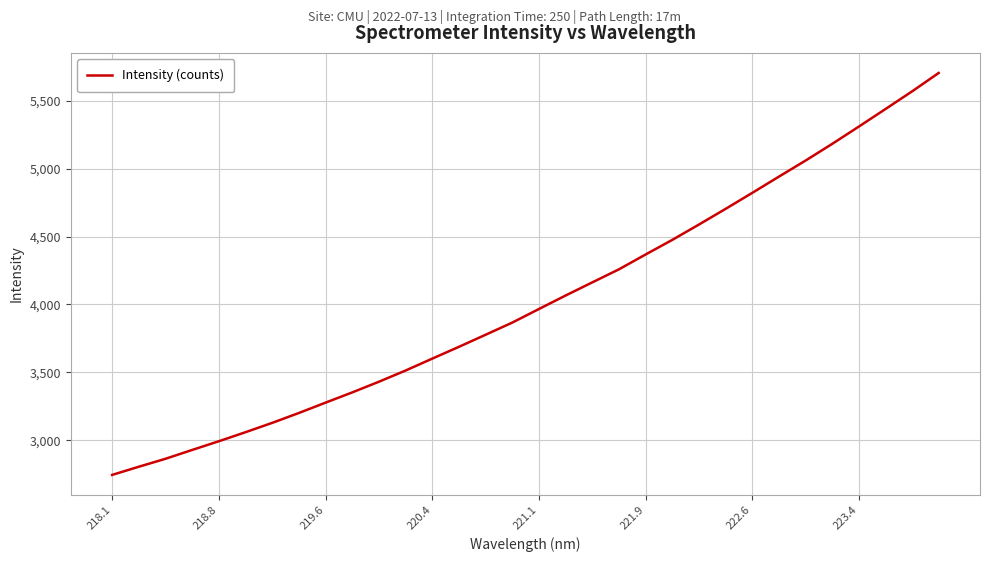

What is the maximum value shown in the chart?

5703.4